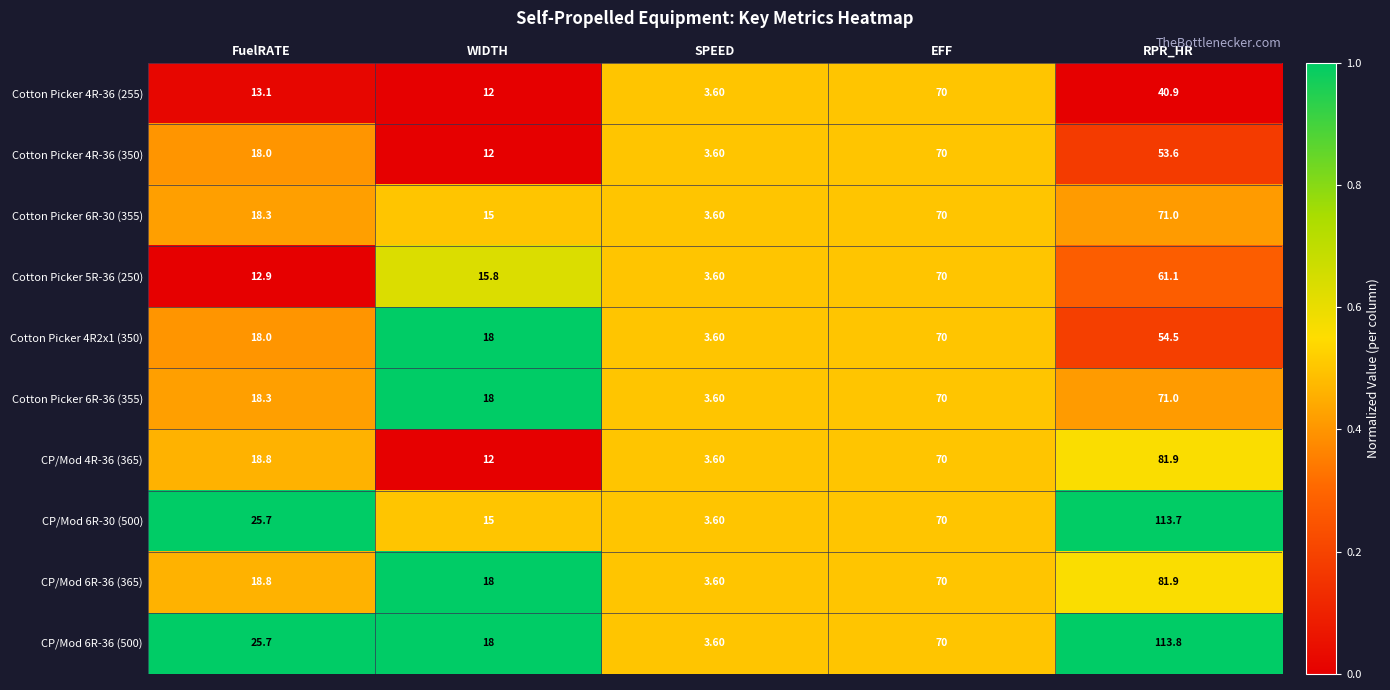

At which label does Cotton Picker 6R-30 (355) first exceed 18?

FuelRATE